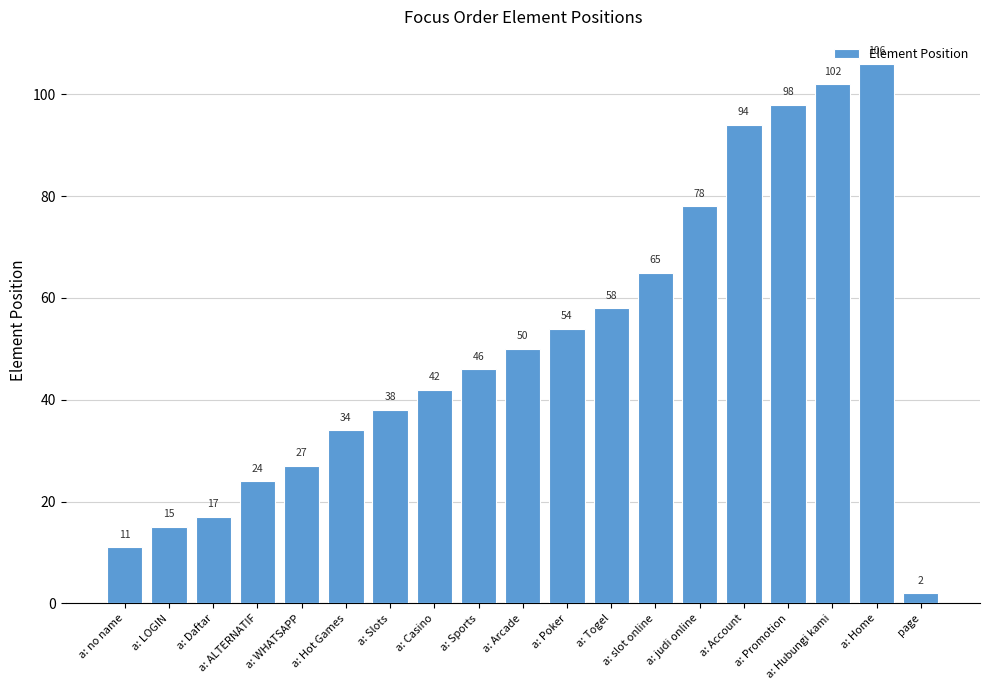

What is the change in value from a: WHATSAPP to a: Arcade?

+23